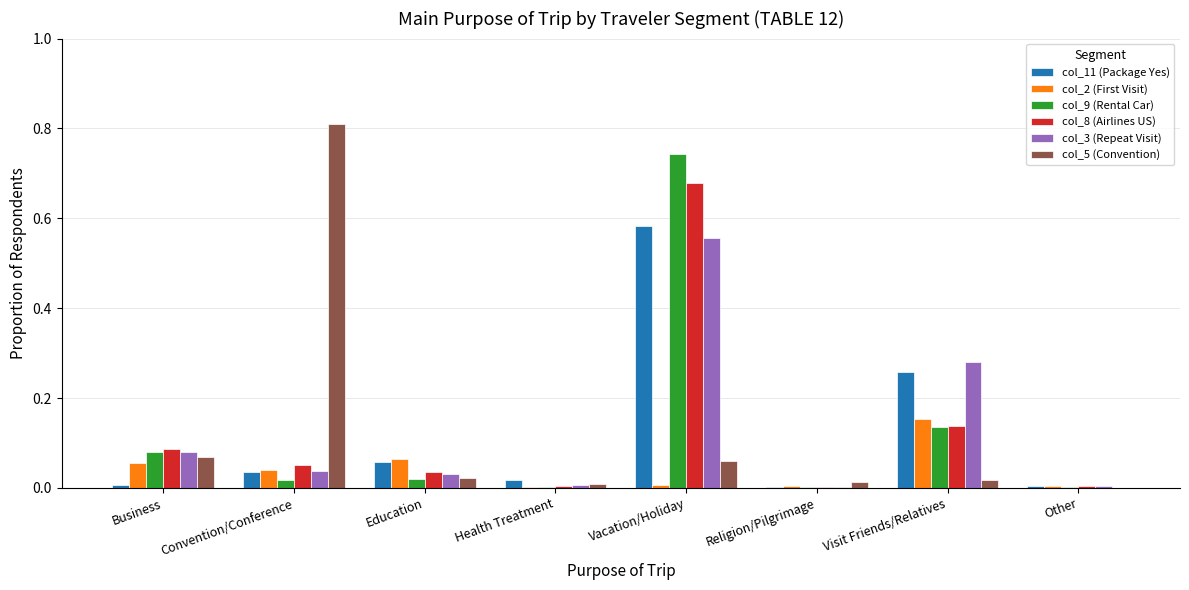

The col_2 (First Visit) series shows 0.0 at Health Treatment. True or false?

True